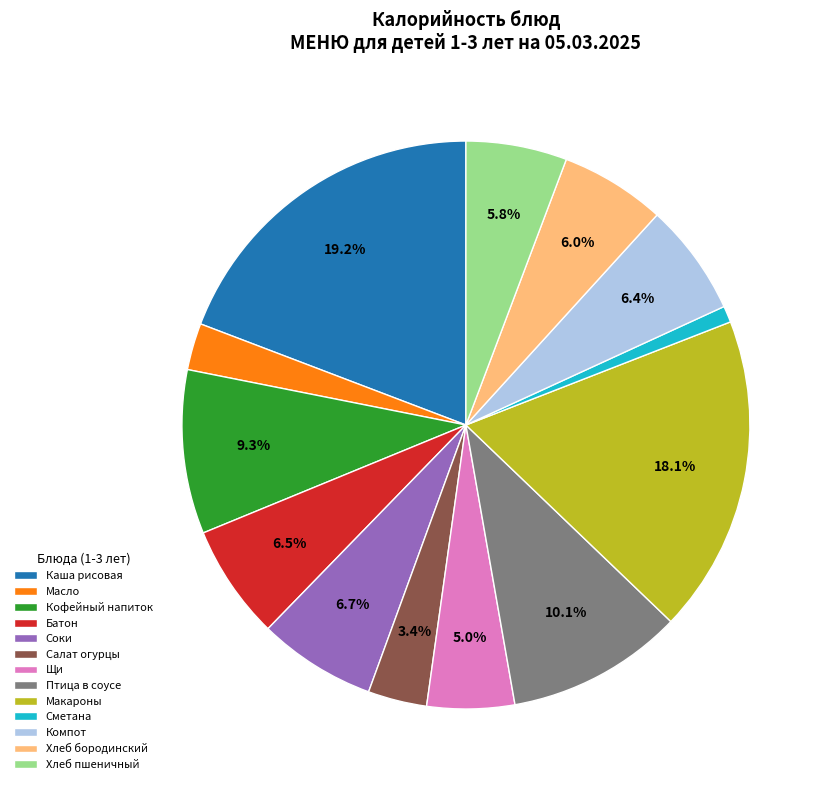

Is Каша рисовая the majority of the pie?

No